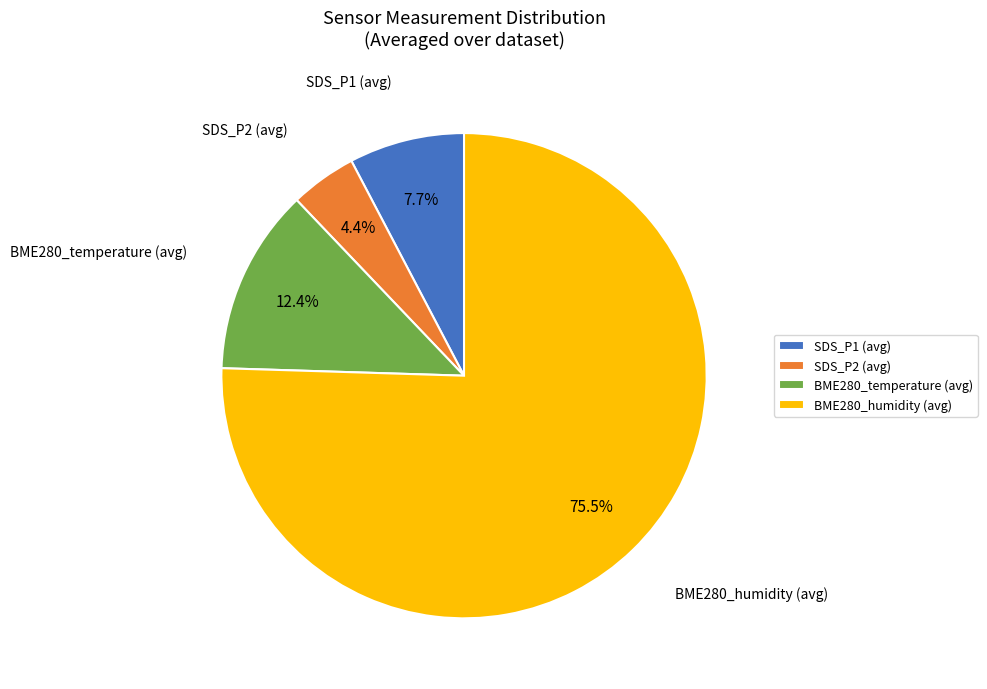

What is the majority slice?

BME280_humidity (avg)